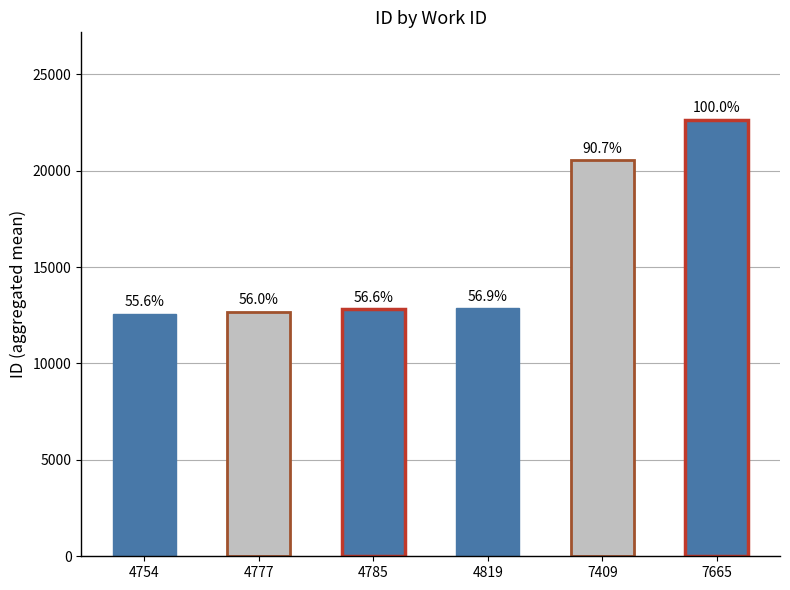

What is the greatest value displayed?

22645